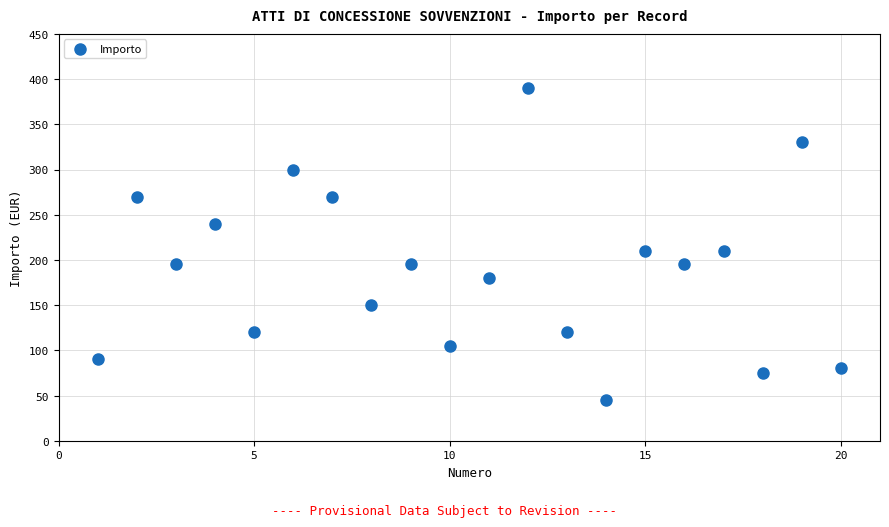

What is the range of X values (max minus min)?

19